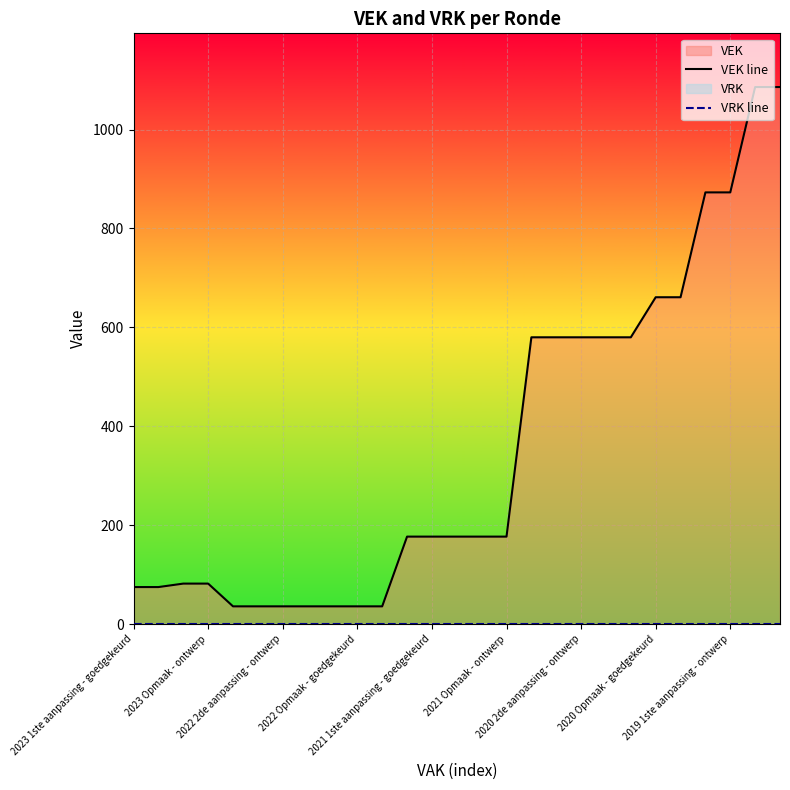

Reading right to left, transcribe all the data shown in this chart.

VEK line: 1086	1086	873	873	661	661	580	580	580	580	580	177	177	177	177	177	36	36	36	36	36	36	36	82	82	75	75
VRK line: 0	0	0	0	0	0	0	0	0	0	0	0	0	0	0	0	0	0	0	0	0	0	0	0	0	0	0